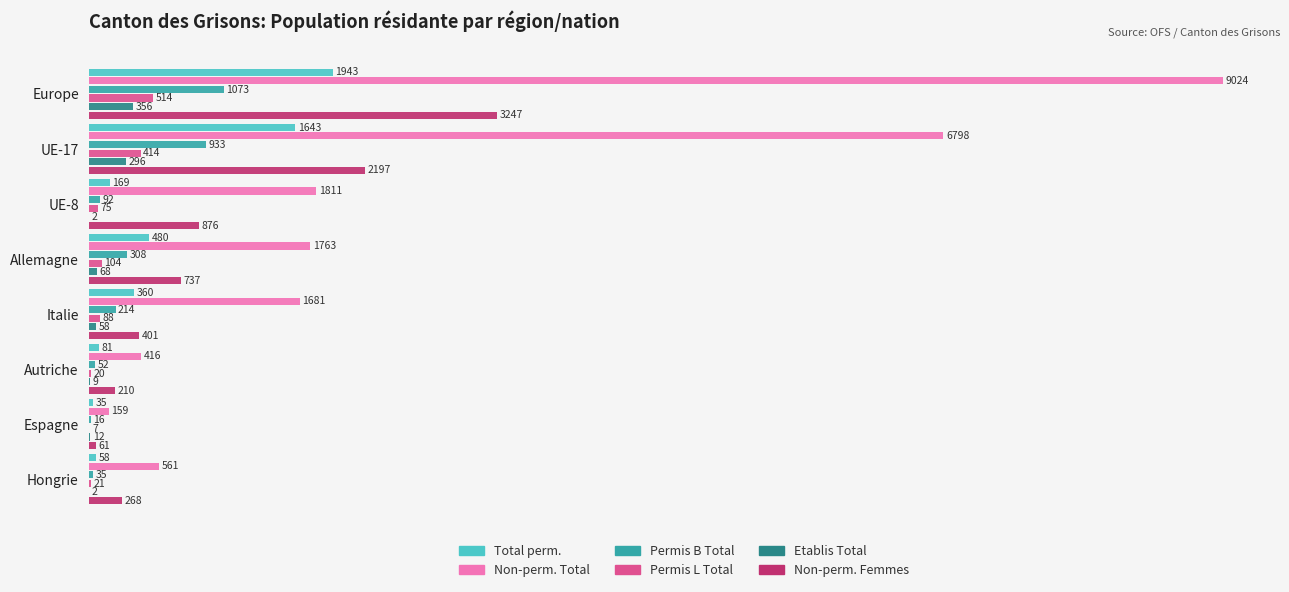

Is the value of Total perm. at Espagne greater than the value of Permis L Total at Hongrie?

Yes